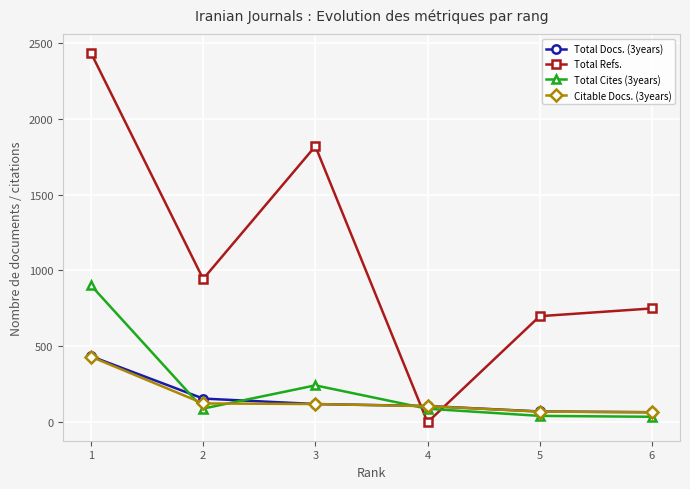

The value of Total Cites (3years) at 1 is 1593. True or false?

False